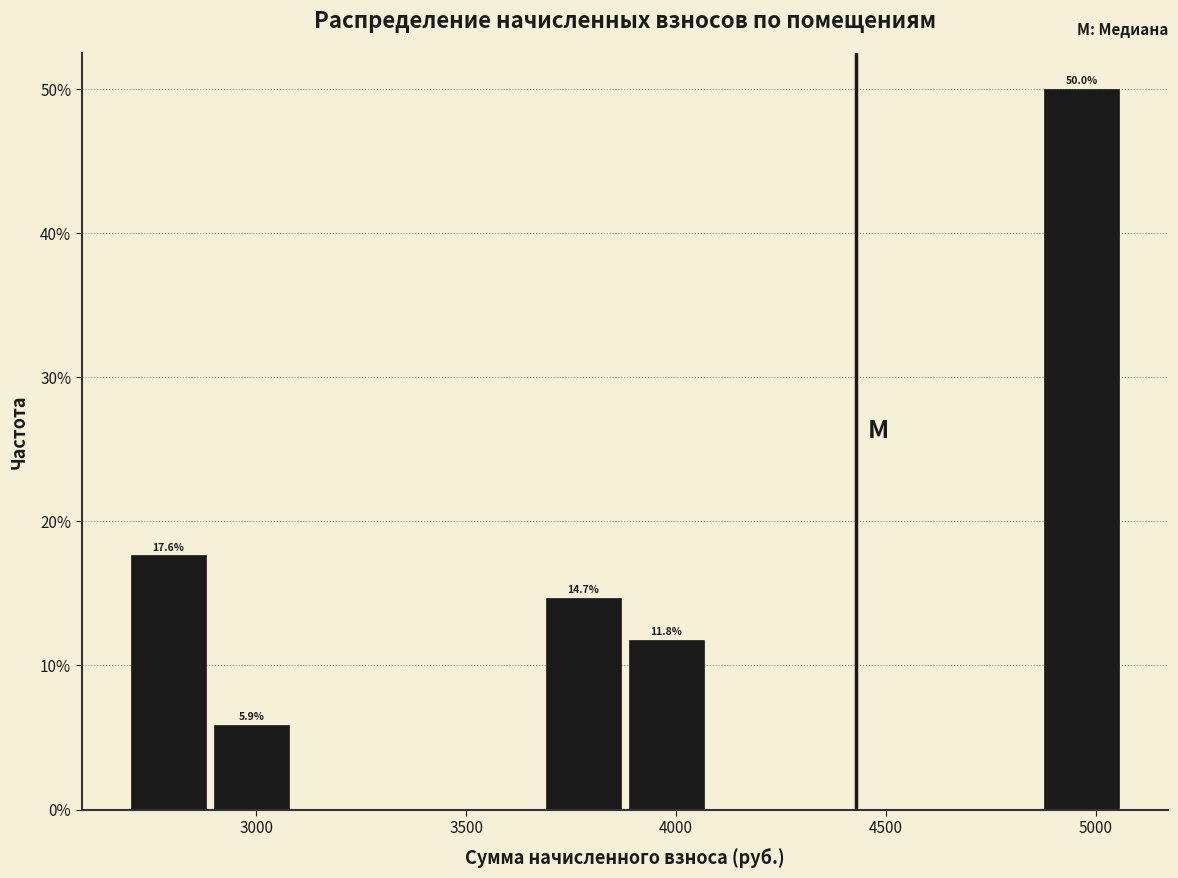

Read against the x-axis, roughly where is the centre of the tallest bar?

4950